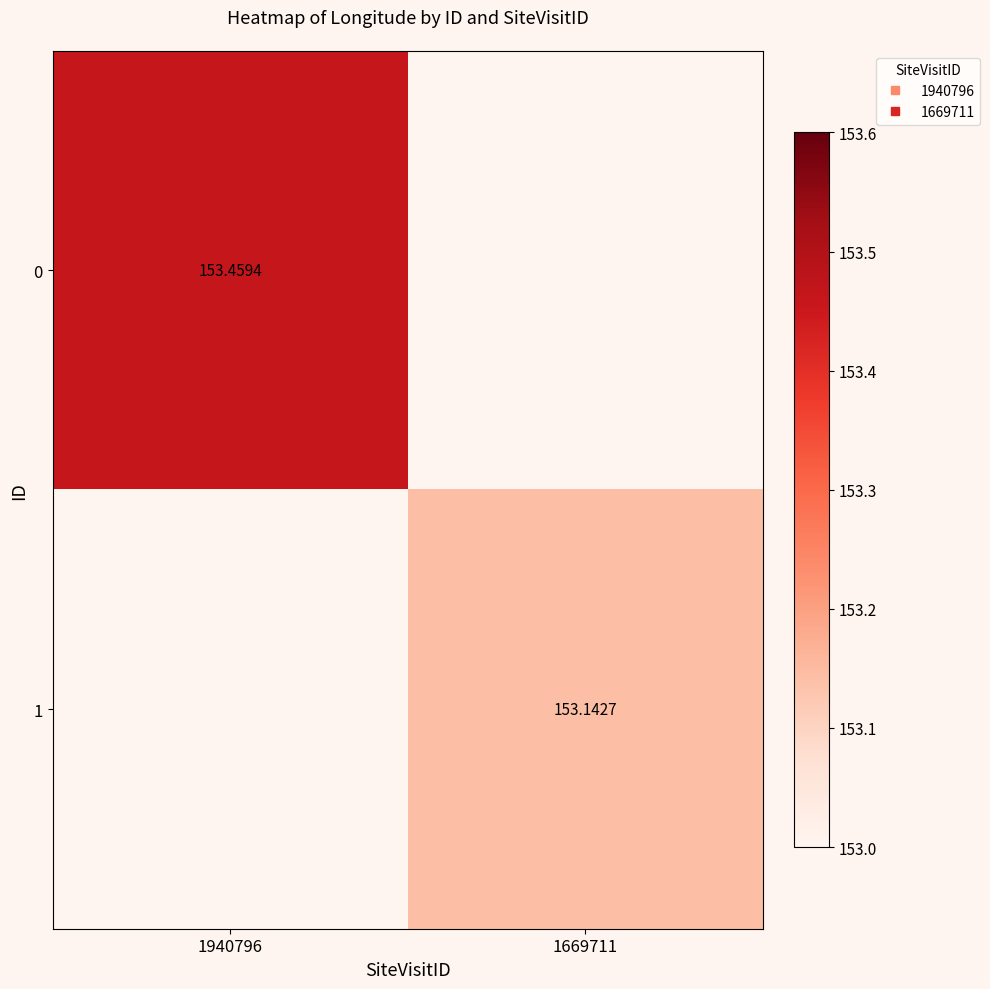

At which label is 0 closest to 153?

1940796